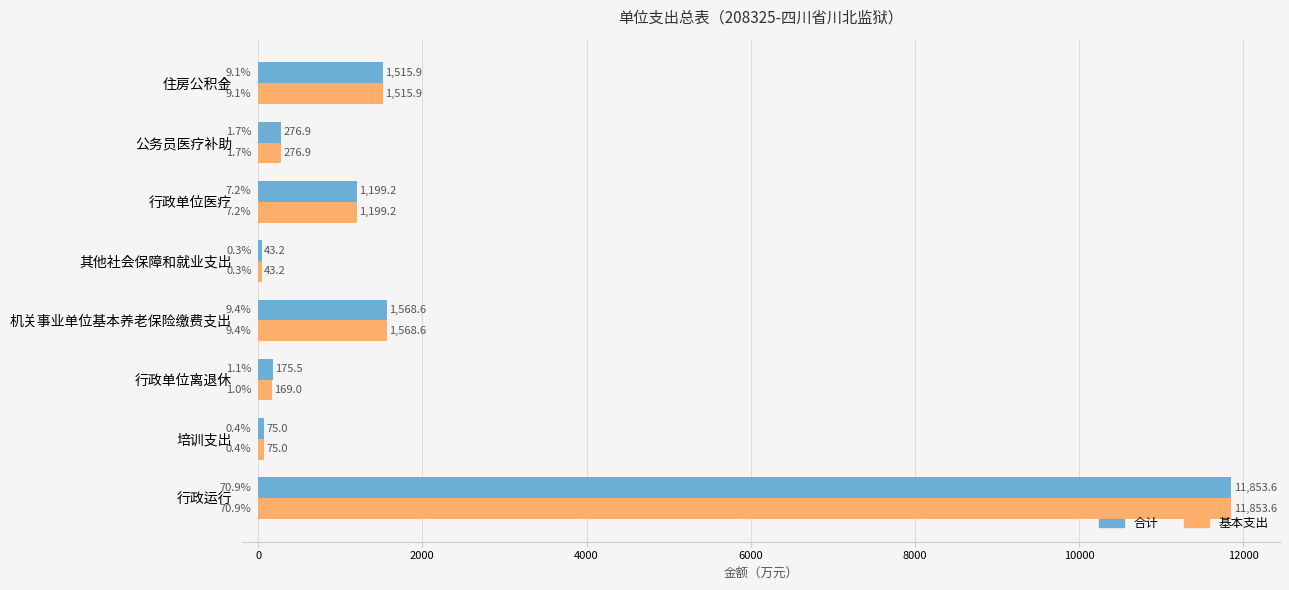

Rank the categories by 合计 value from lowest to highest.

其他社会保障和就业支出, 培训支出, 行政单位离退休, 公务员医疗补助, 行政单位医疗, 住房公积金, 机关事业单位基本养老保险缴费支出, 行政运行